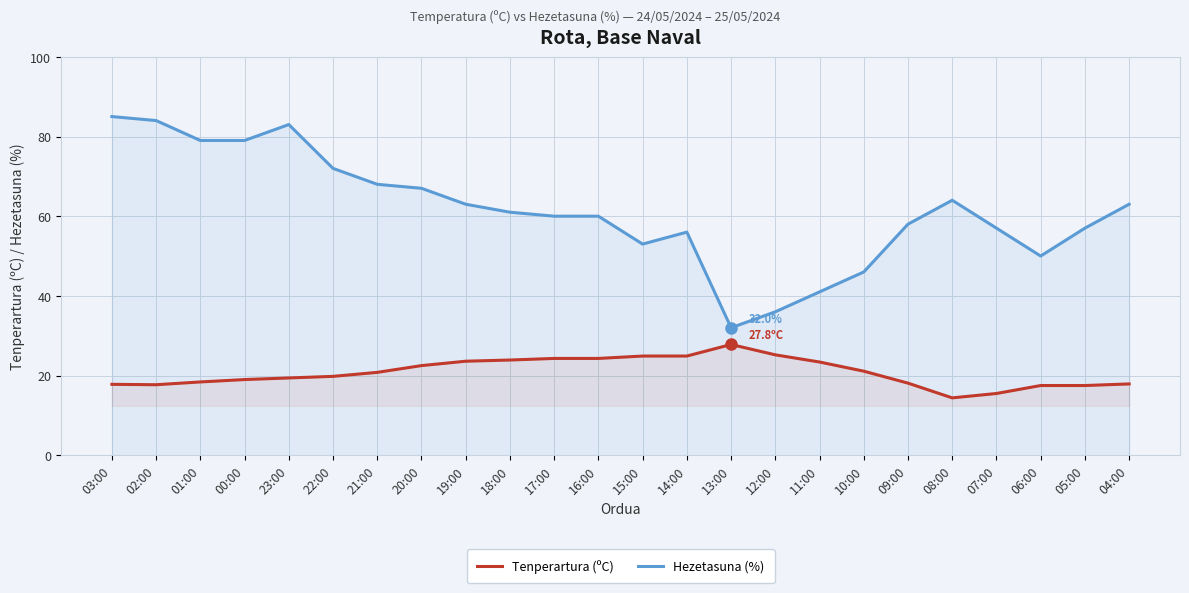

What is the label of the 16th point from the left?

12:00